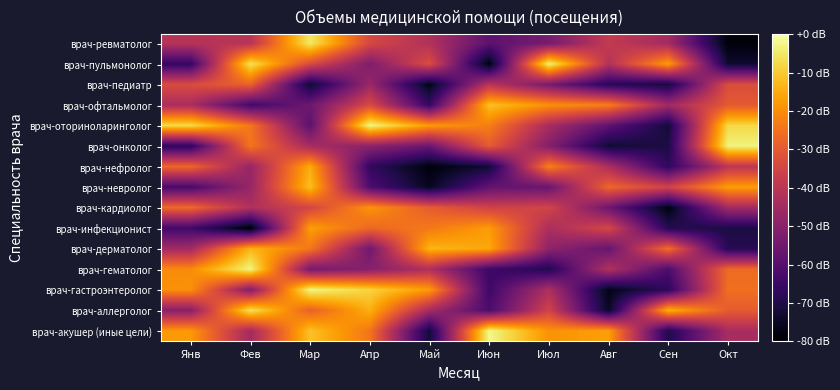

Rank the series by their maximum value, from lowest to highest.

врач-педиатр, врач-кардиолог, врач-инфекционист, врач-нефролог, врач-дерматолог, врач-невролог, врач-офтальмолог, врач-аллерголог, врач-ревматолог, врач-пульмонолог, врач-онколог, врач-гематолог, врач-оториноларинголог, врач-гастроэнтеролог, врач-акушер (иные цели)